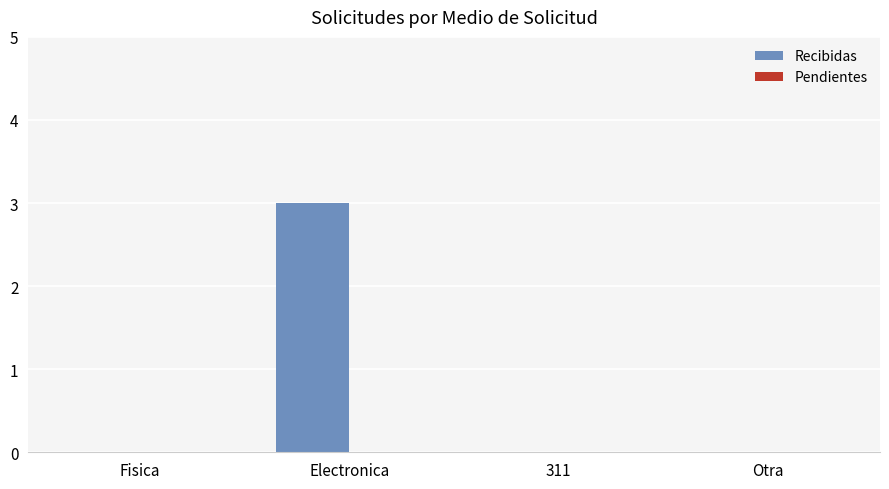

What is the sum of all values?

3